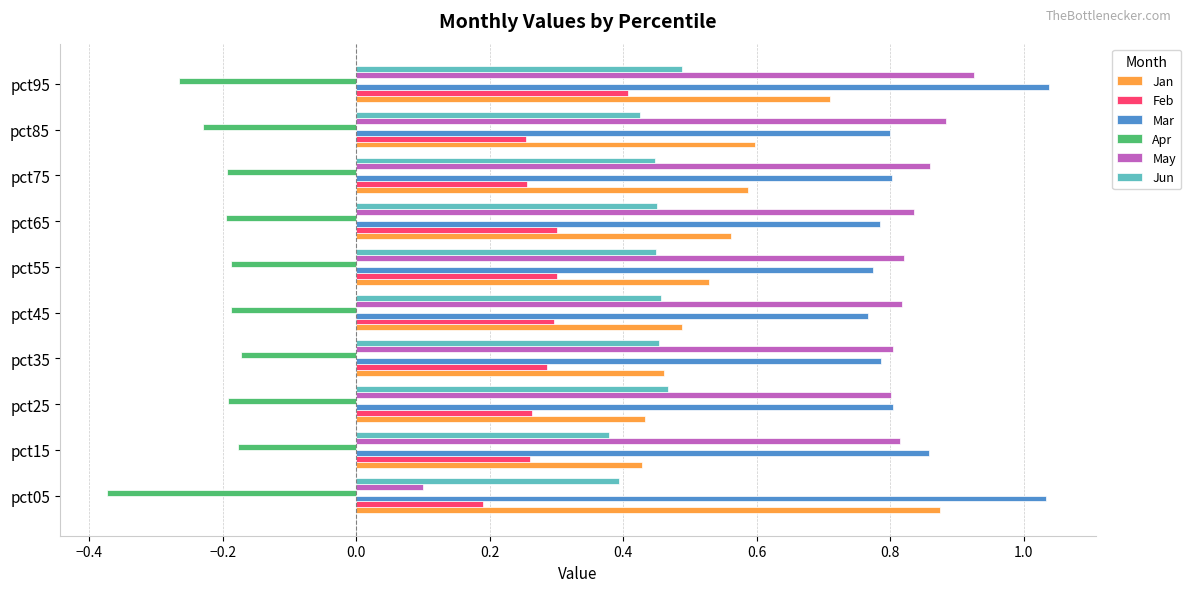

At how many categories does at least one series exceed 0?

10